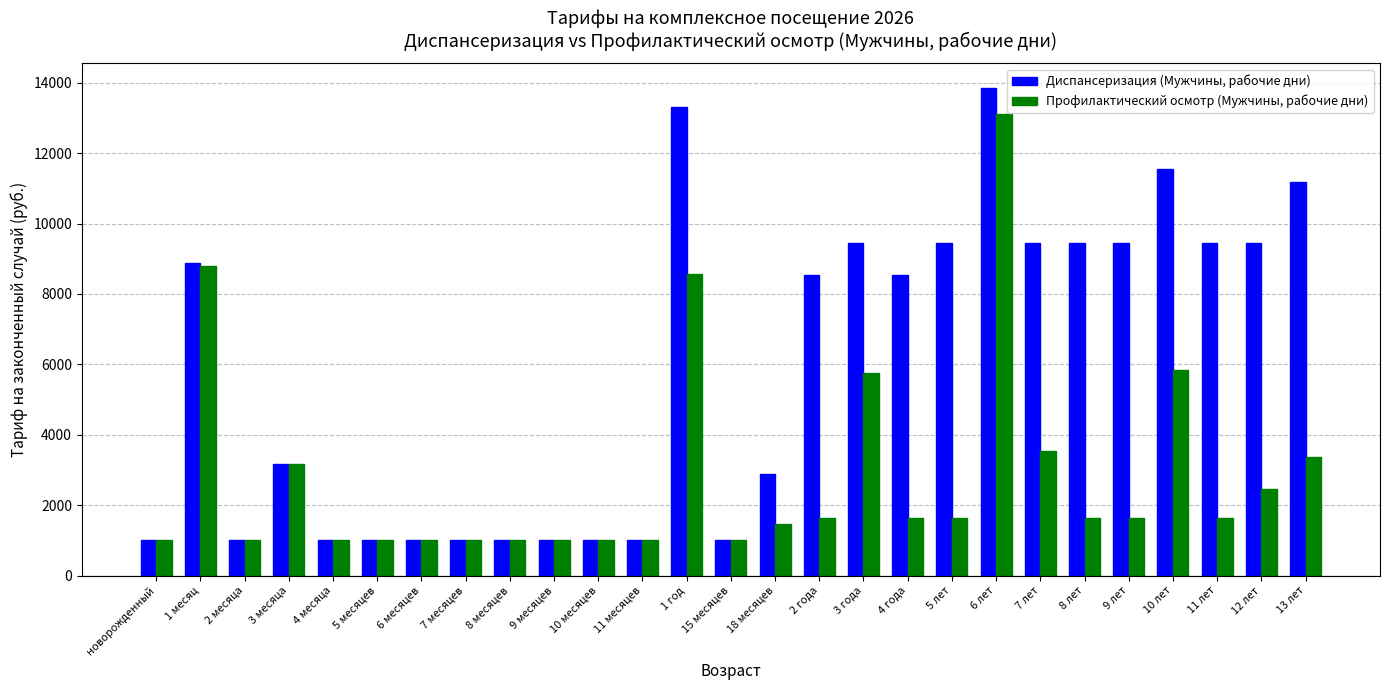

List the series in order of their overall mean, lowest first.

Профилактический осмотр (Мужчины, рабочие дни), Диспансеризация (Мужчины, рабочие дни)